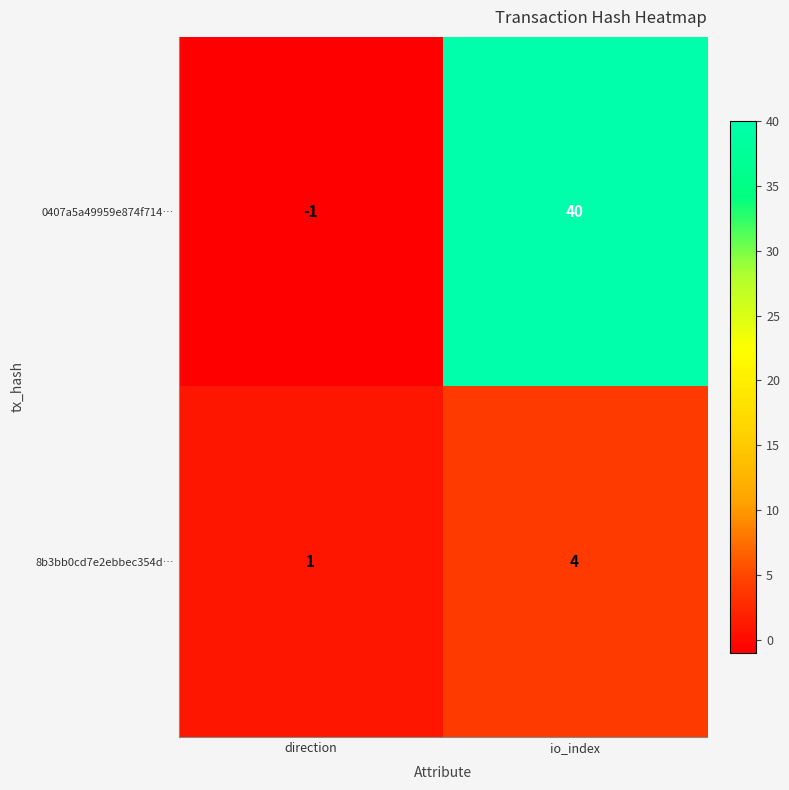

True or false: 0407a5a49959e874f714… has a value of 40 at io_index.

True